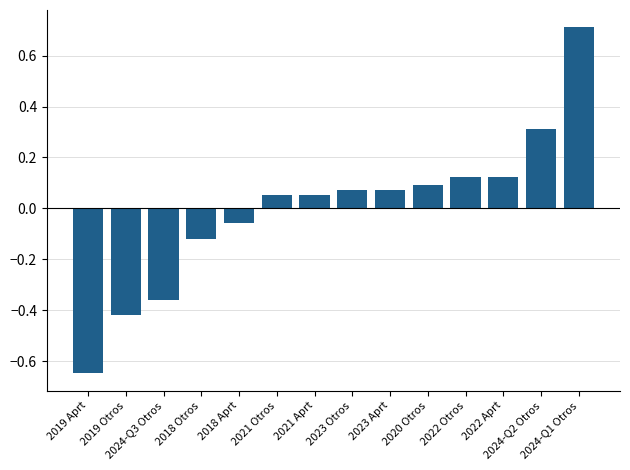

What is the greatest value displayed?

0.7